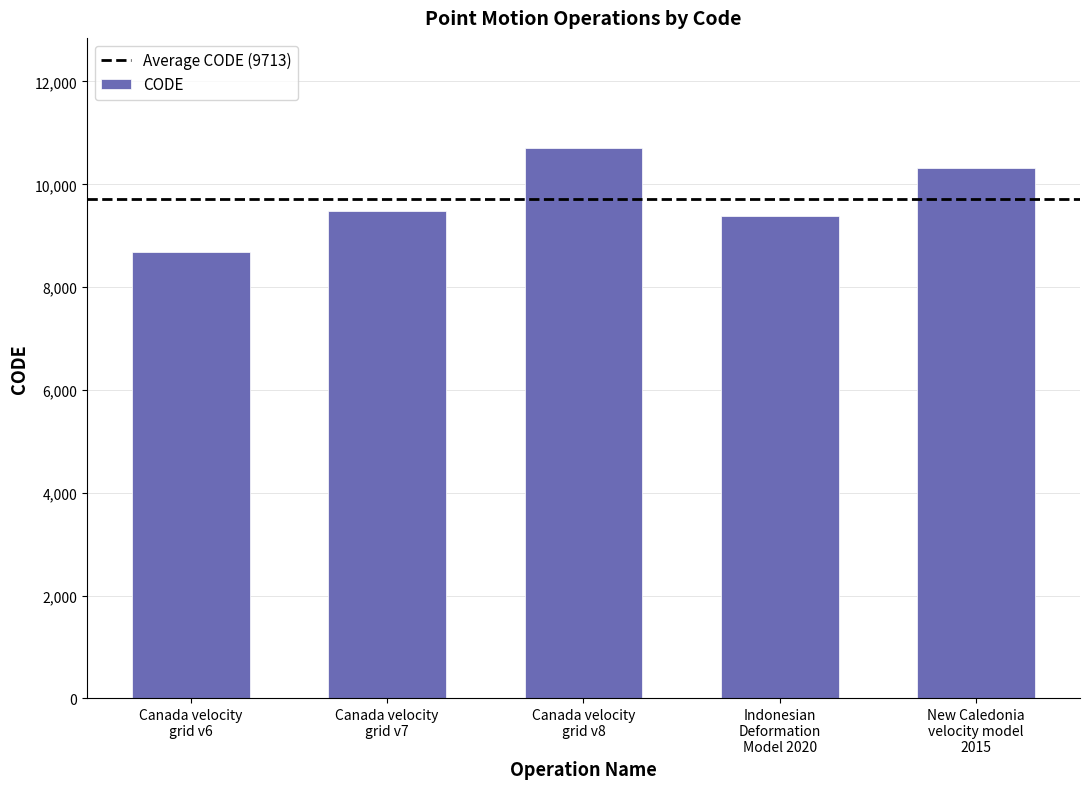

What is the change in value from Canada velocity
grid v8 to New Caledonia
velocity model
2015?

-384